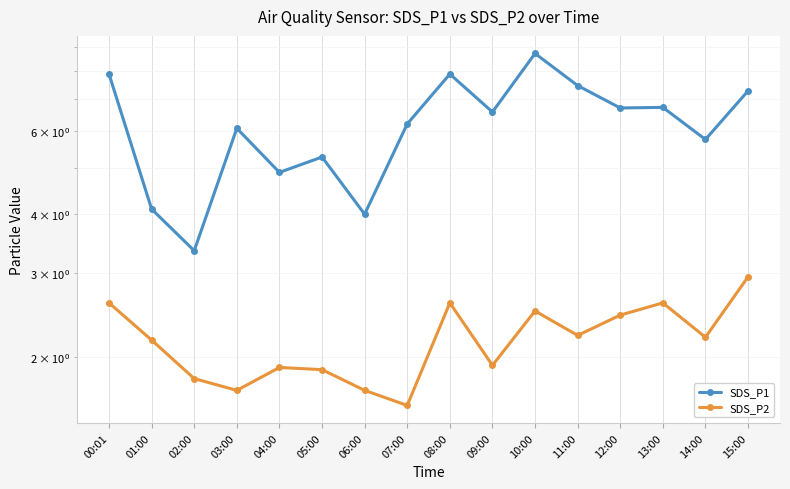

What is the total value across all series at 15:00?

10.2